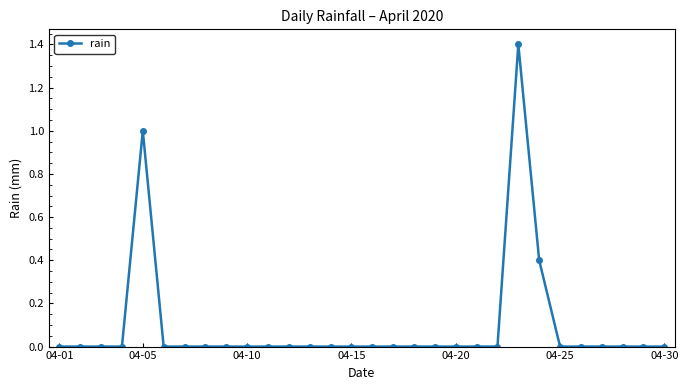

Reading left to right, extract all data points from this chart.

0.0	0.0	0.0	0.0	1.0	0.0	0.0	0.0	0.0	0.0	0.0	0.0	0.0	0.0	0.0	0.0	0.0	0.0	0.0	0.0	0.0	0.0	1.4	0.4	0.0	0.0	0.0	0.0	0.0	0.0